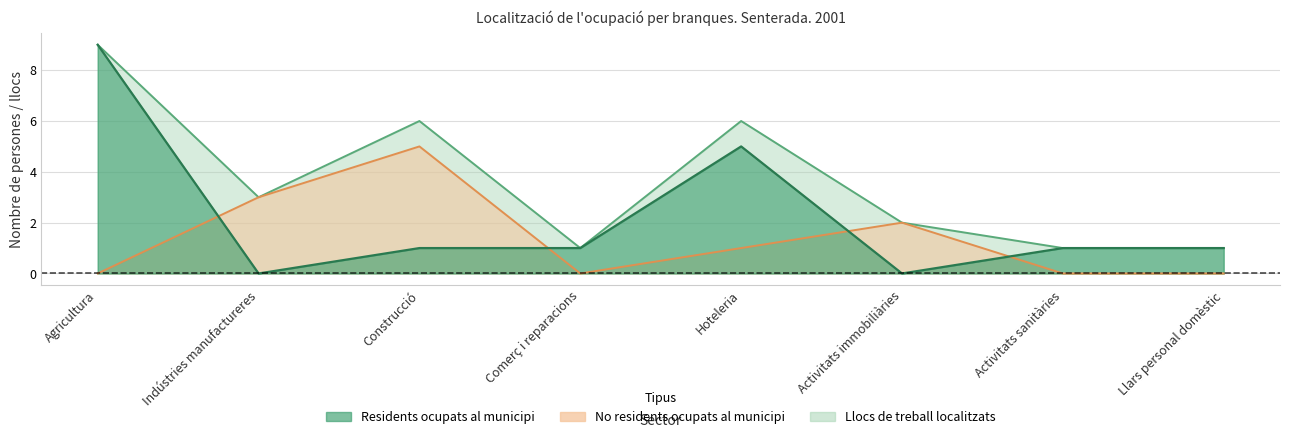

In Residents ocupats al municipi, how many points are higher than both neighbors (excluding endpoints)?

1